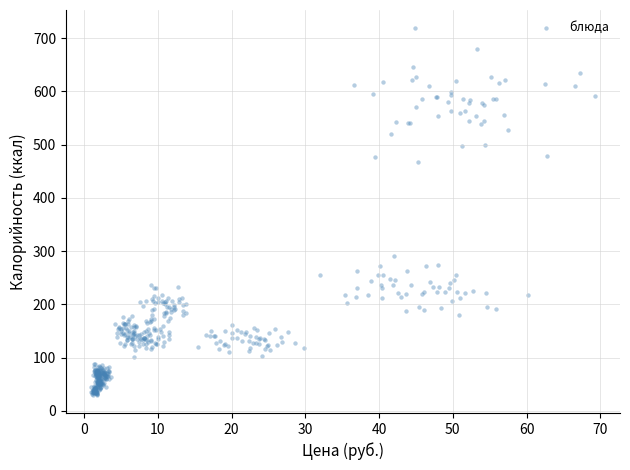

What Y value in the scatter plot is closest to 374?

290.5